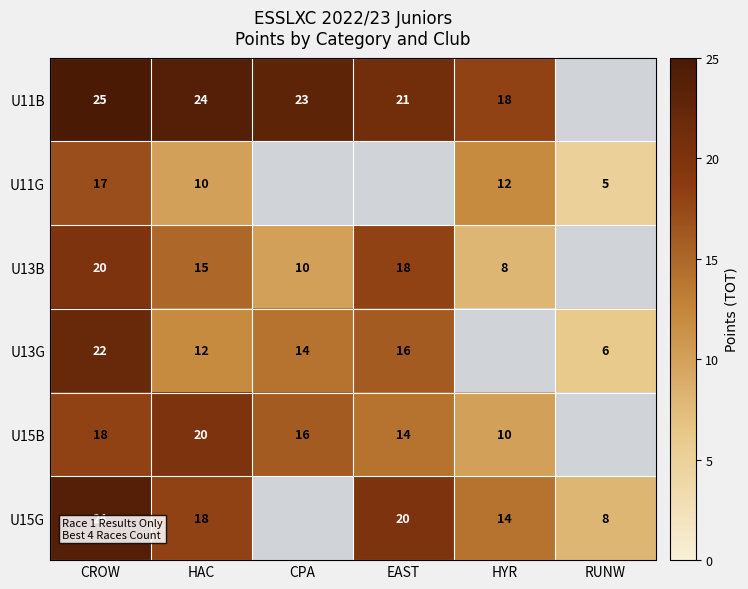

Is the value of U15G at EAST greater than the value of U13B at CPA?

Yes